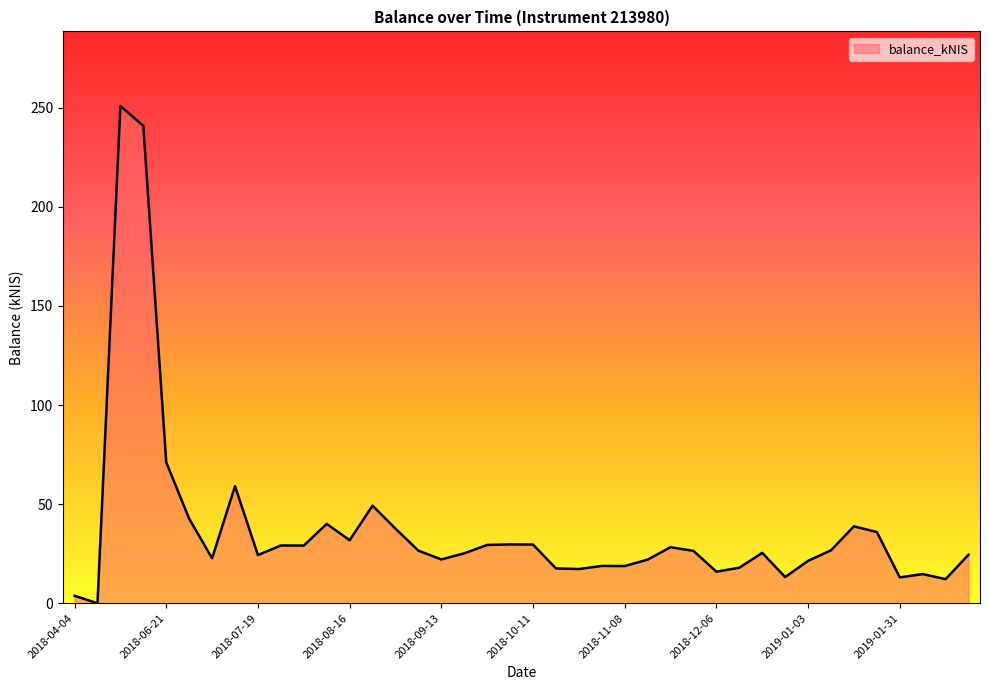

What is the greatest value displayed?

250.9